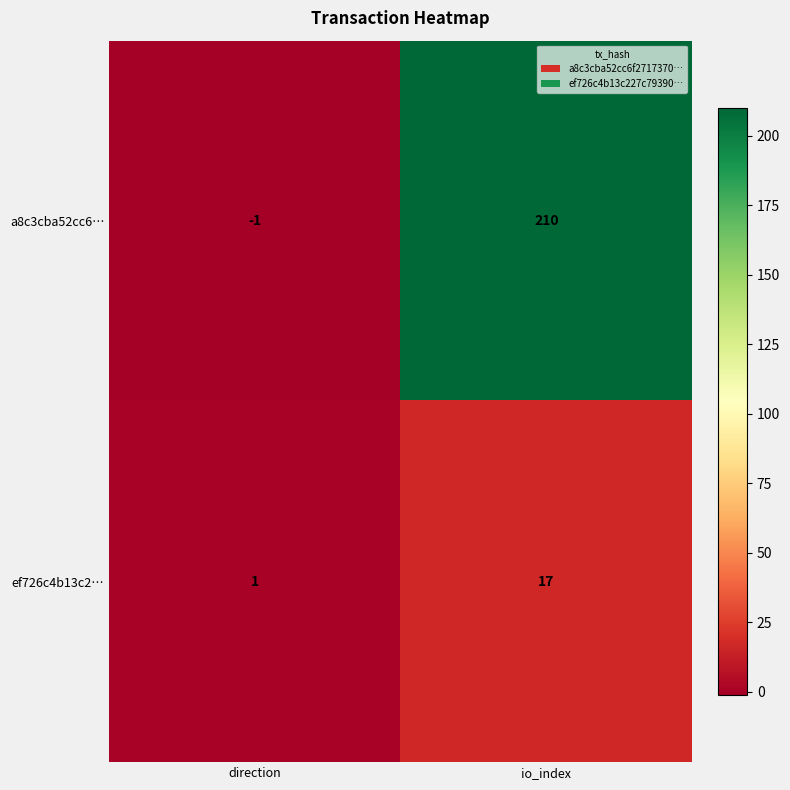

At how many categories does at least one series exceed 39?

1